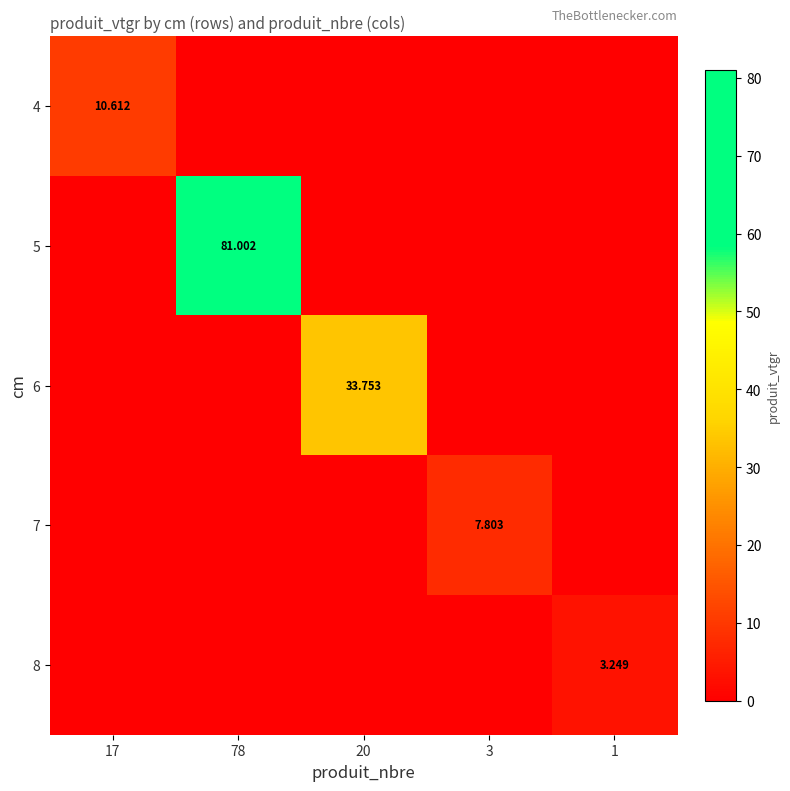

Between 78 and 3, which is larger?

78